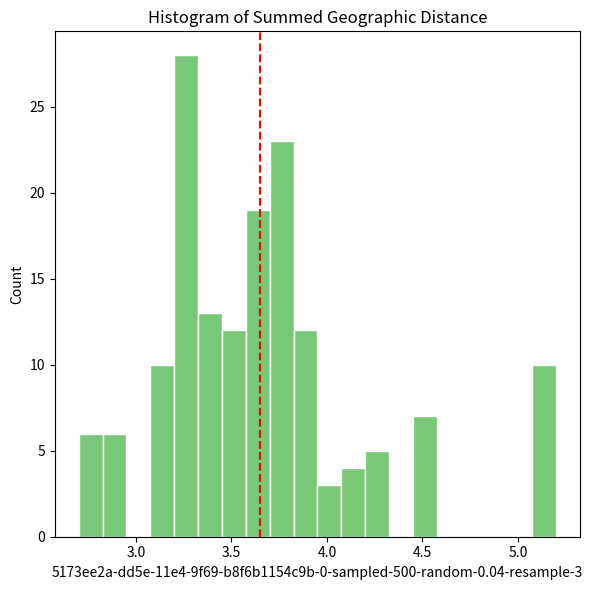

Around what value on the x-axis is the tallest bar? Give the approximate position of its centre, as read against the axis.

3.25